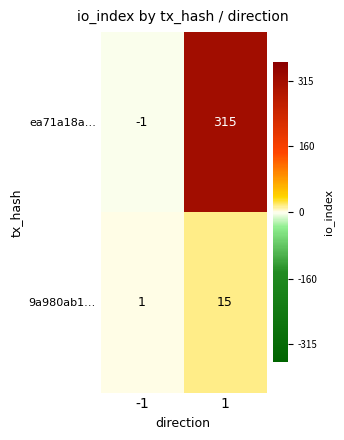

True or false: ea71a18a… has a value of 476 at 1.

False